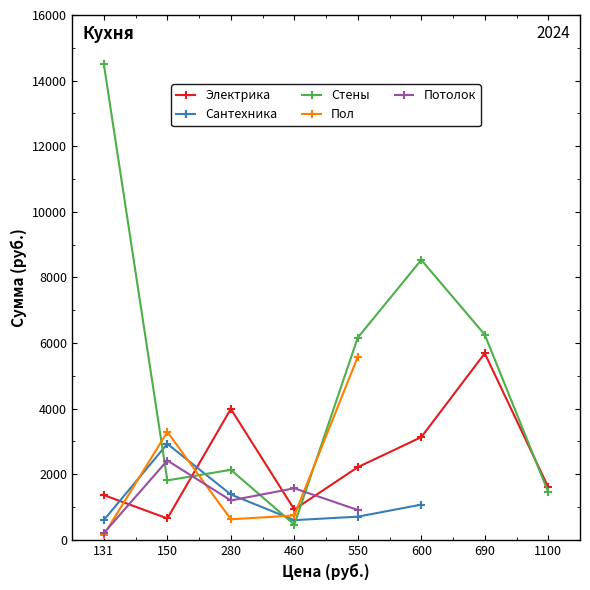

Does the chart have visible grid lines?

No